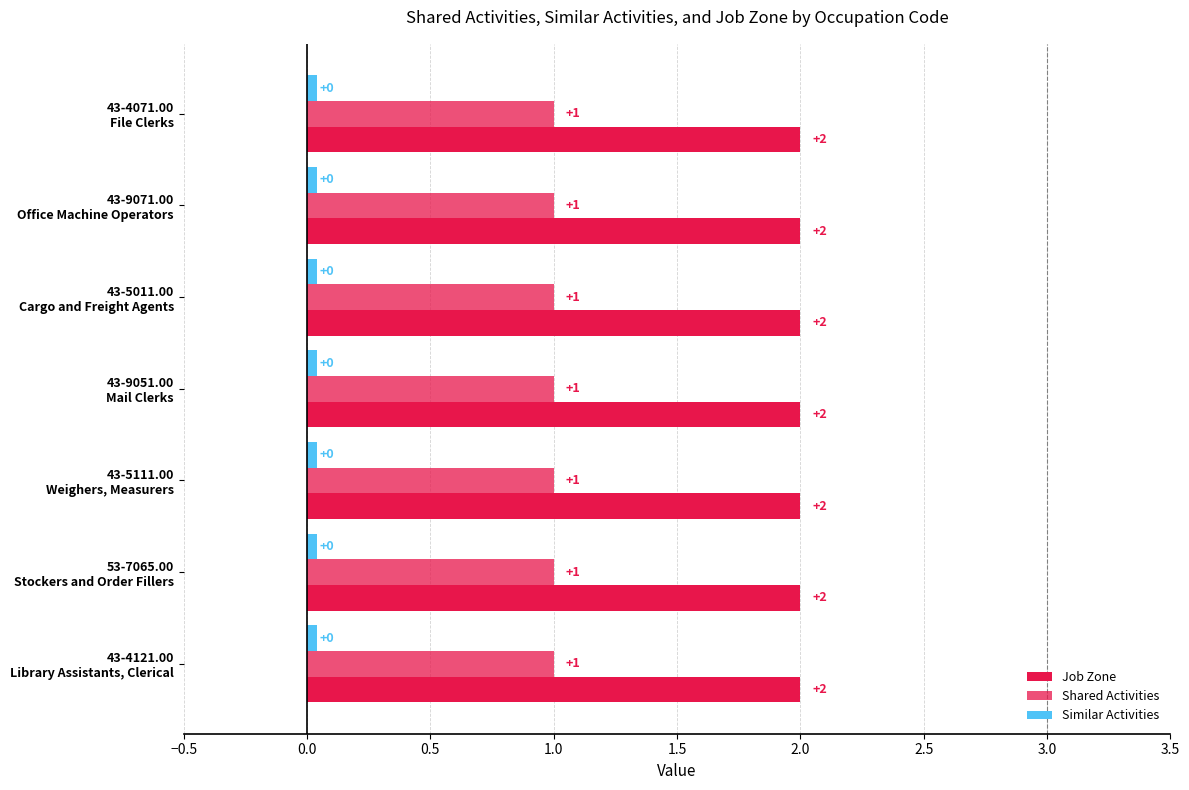

Rank the series by their maximum value, from highest to lowest.

Job Zone, Shared Activities, Similar Activities